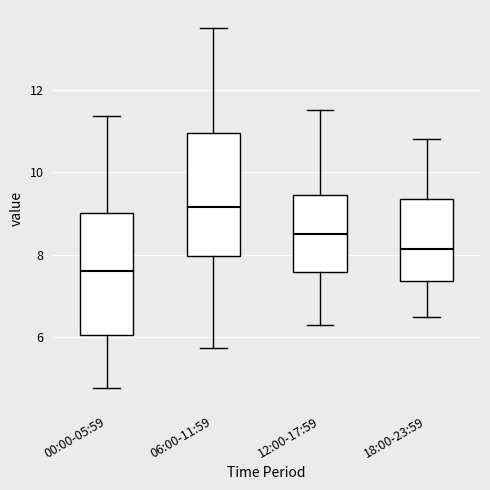

Which box's median line is the lowest?

00:00-05:59